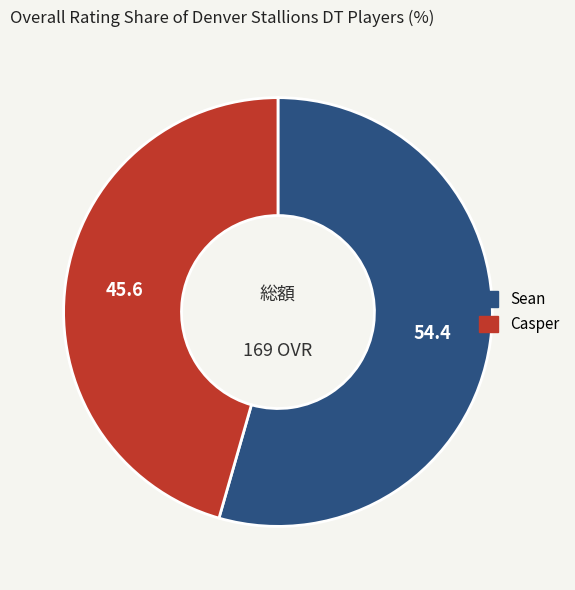

Is there any slice that represents more than half of the pie?

Yes